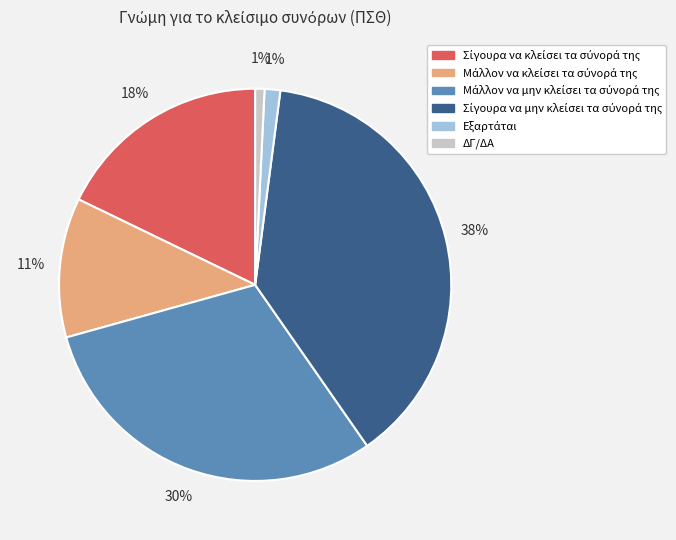

To the nearest percent, what percentage of the pie is ΔΓ/ΔΑ?

1%